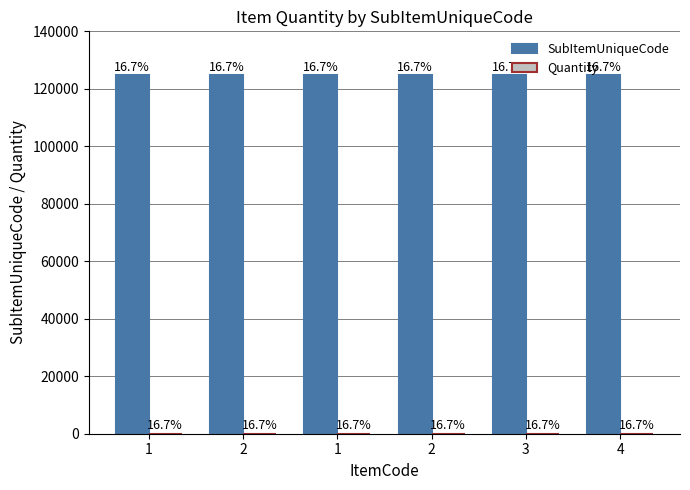

What is the greatest value displayed?

124696